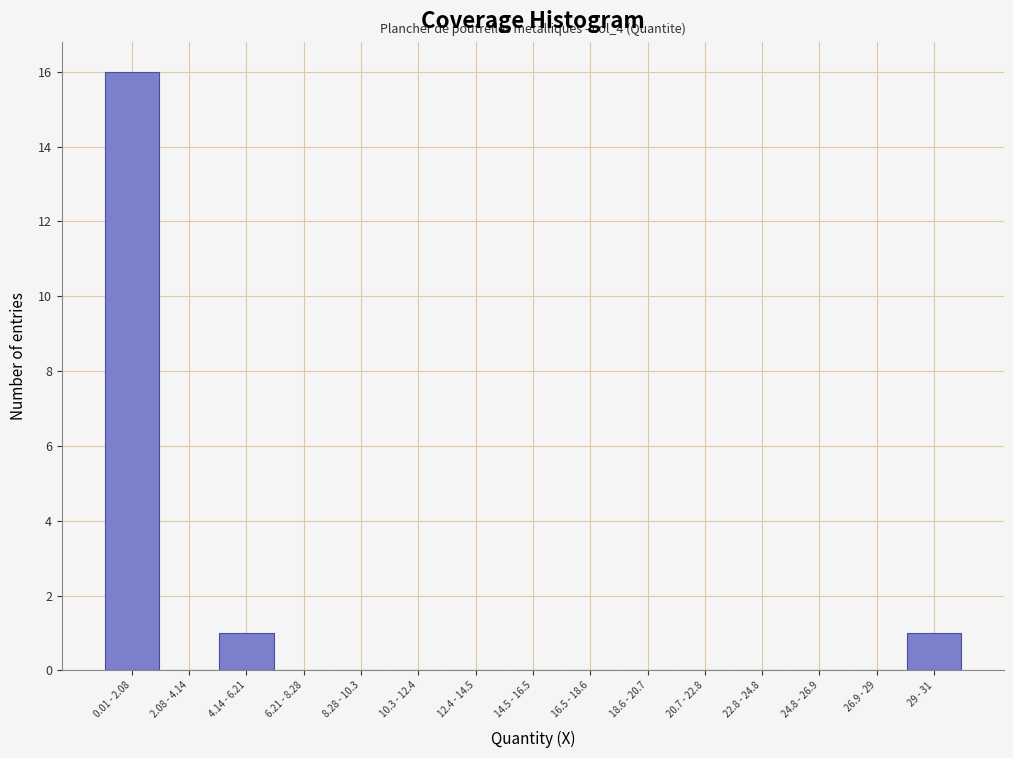

Reading left to right, extract all data points from this chart.

0.01 - 2.08=16	2.08 - 4.14=0	4.14 - 6.21=1	6.21 - 8.28=0	8.28 - 10.3=0	10.3 - 12.4=0	12.4 - 14.5=0	14.5 - 16.5=0	16.5 - 18.6=0	18.6 - 20.7=0	20.7 - 22.8=0	22.8 - 24.8=0	24.8 - 26.9=0	26.9 - 29=0	29 - 31=1